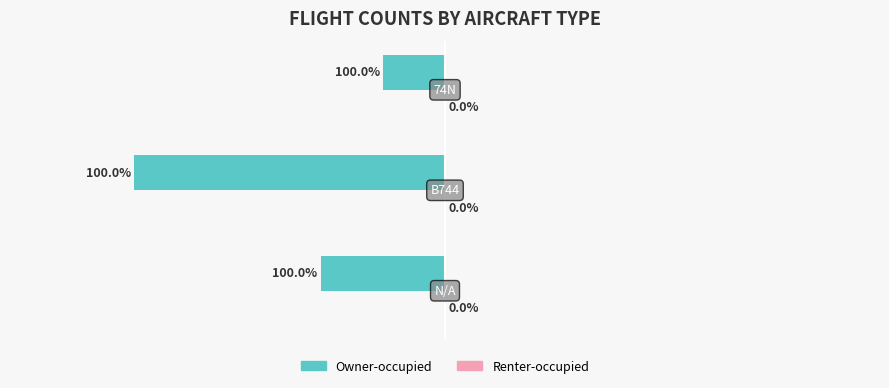

Does the chart contain any negative values?

Yes